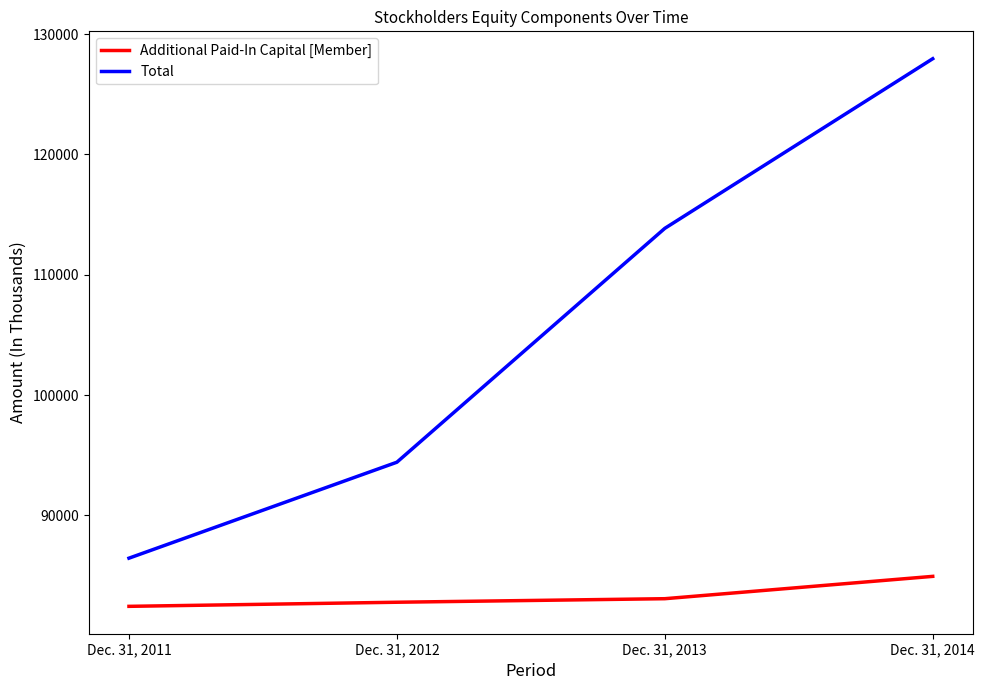

What is the difference between the second highest and minimum values in the Additional Paid-In Capital [Member] series?

635